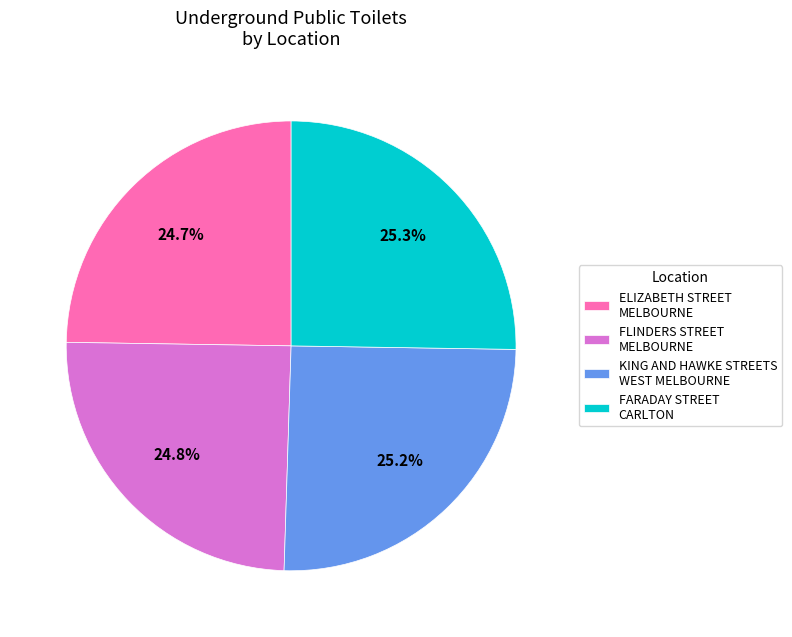

Is there a majority slice in this chart?

No